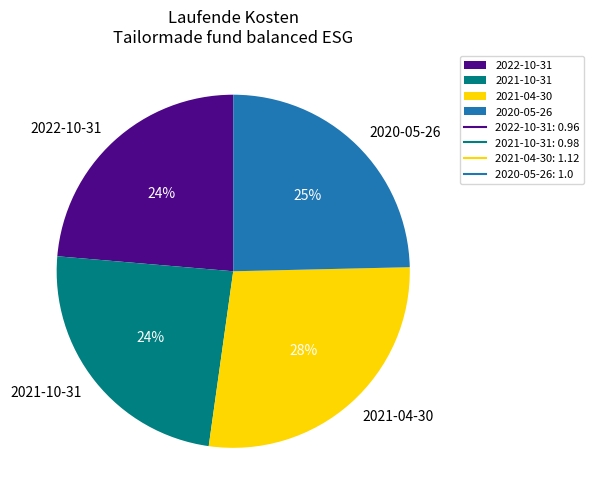

What is the largest slice in the pie chart?

2021-04-30